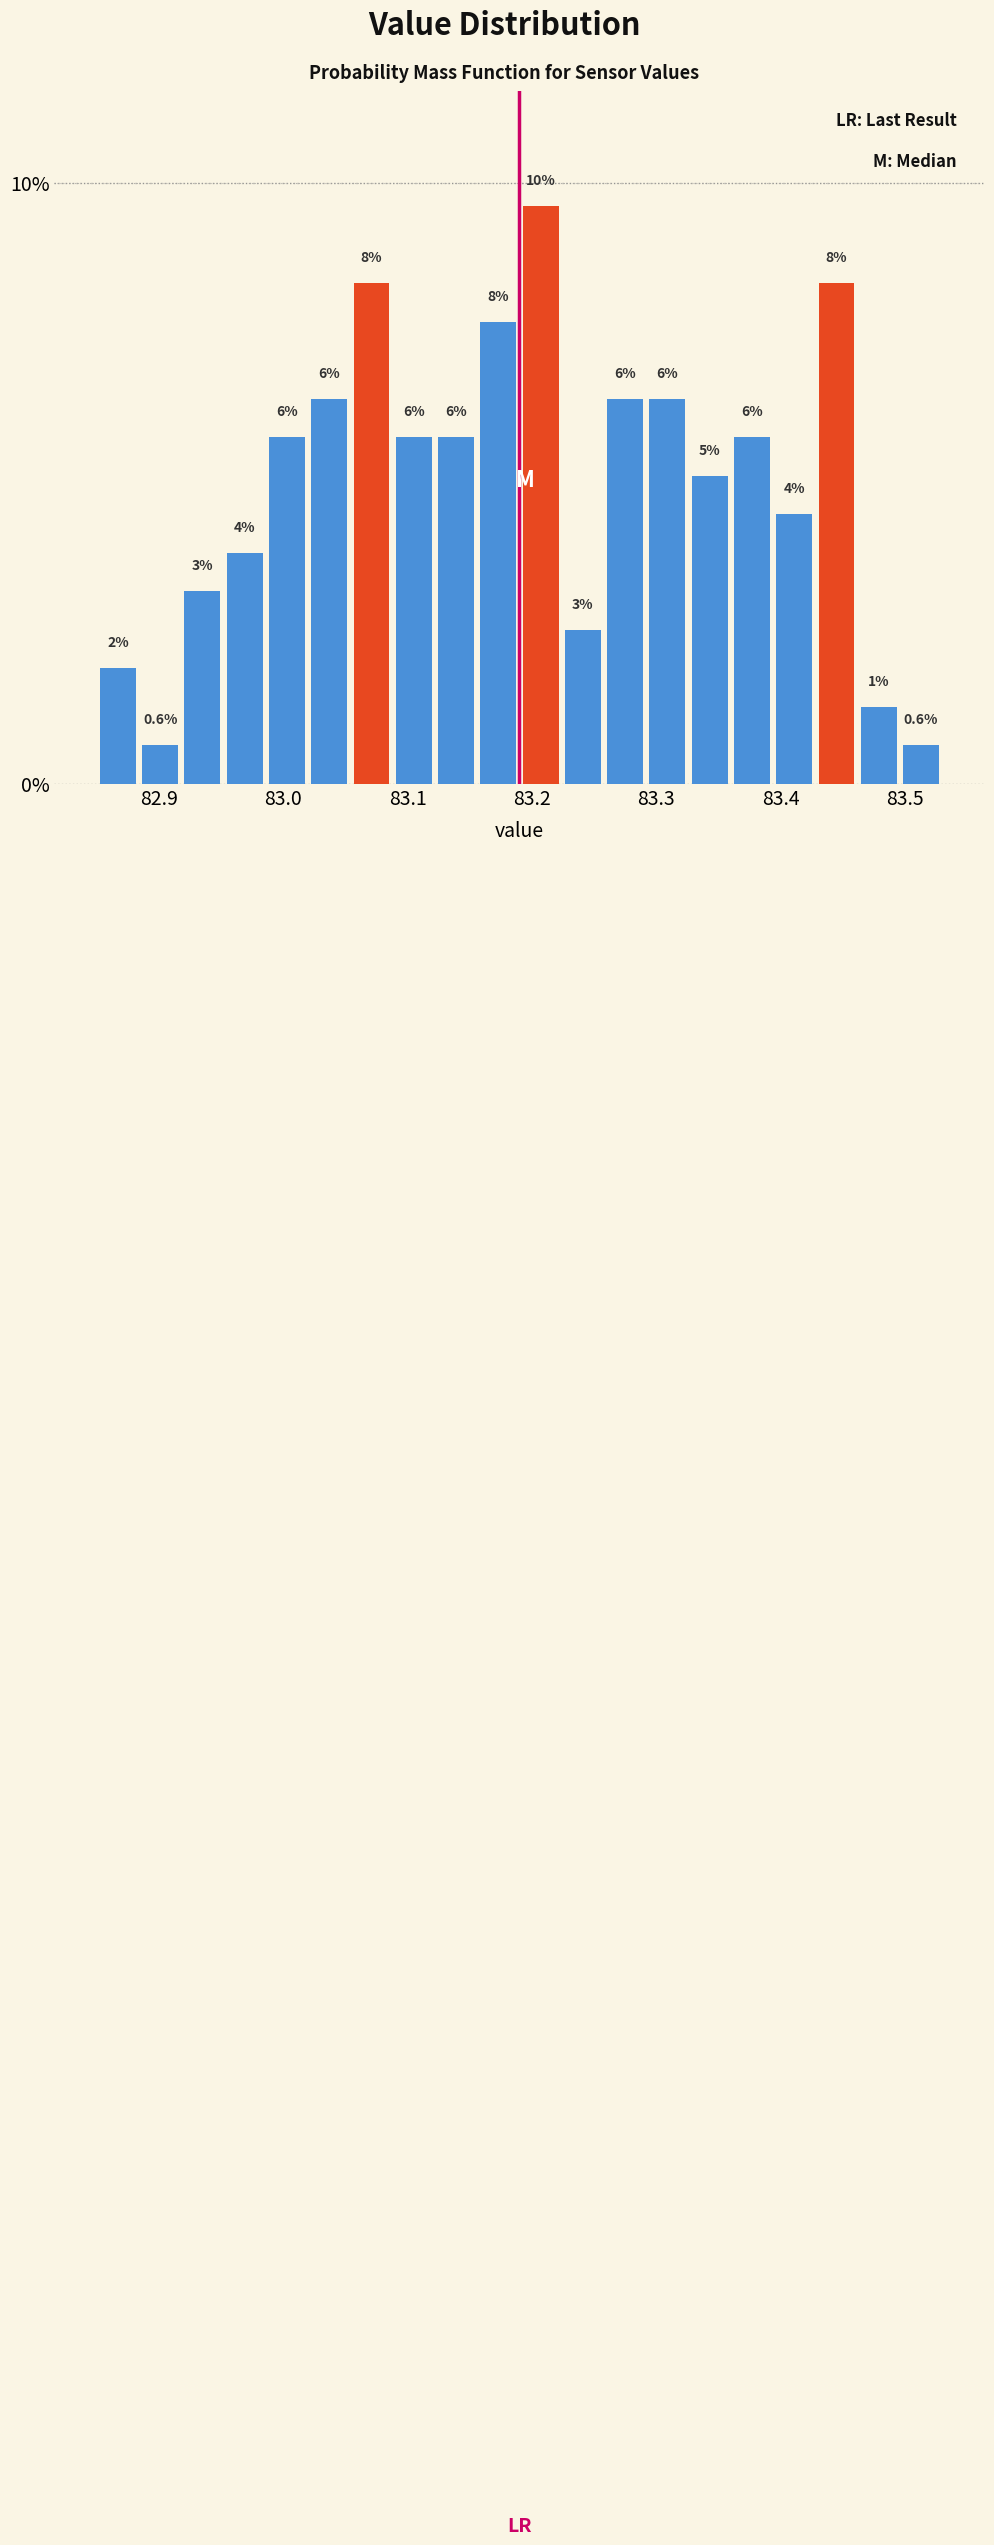

Read against the x-axis, roughly where is the centre of the tallest bar?

83.21